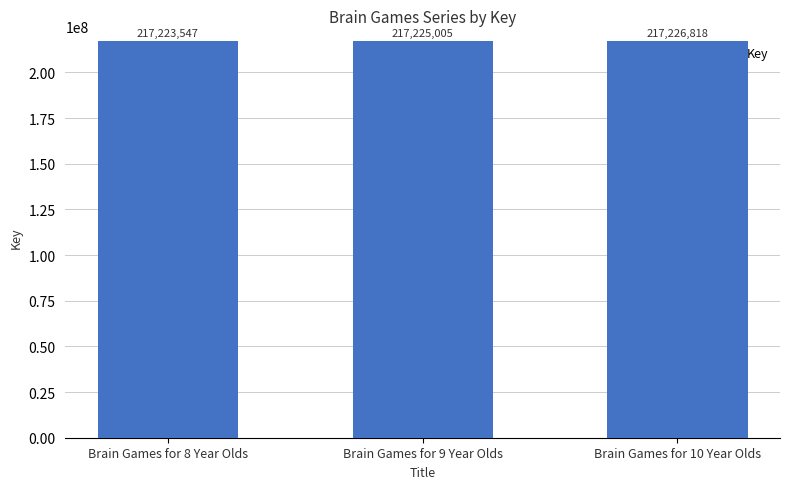

At which category does the chart reach its peak across all series?

Brain Games for 10 Year Olds